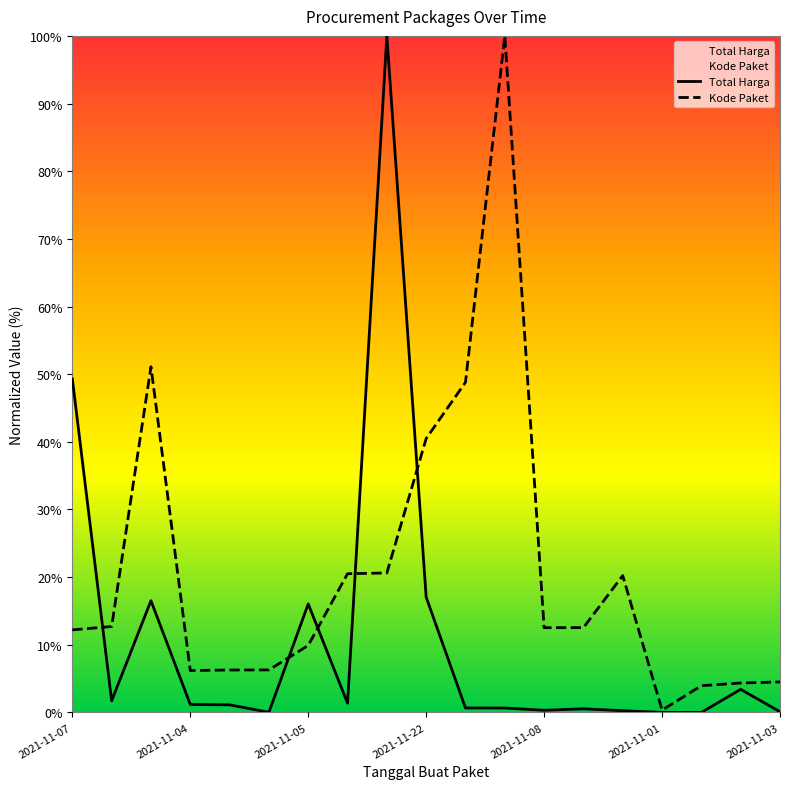

True or false: Kode Paket and Total Harga cross at least once.

True